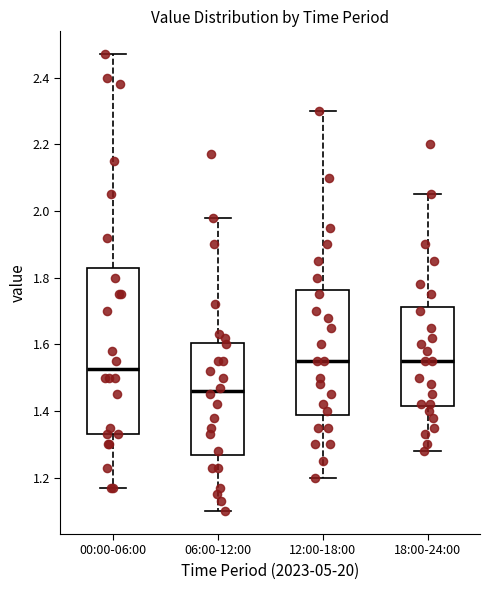

Reading left to right, read every box against the y-axis: the position of its median line, the range the box covers, and the ends of its whiskers. The values are not printed on the chart, so give them approximately, as read against the axis.

00:00-06:00: median 1.52, box 1.34 to 1.84, whiskers 1.18 to 2.48
06:00-12:00: median 1.46, box 1.26 to 1.60, whiskers 1.10 to 1.98
12:00-18:00: median 1.56, box 1.38 to 1.76, whiskers 1.20 to 2.30
18:00-24:00: median 1.56, box 1.42 to 1.72, whiskers 1.28 to 2.06